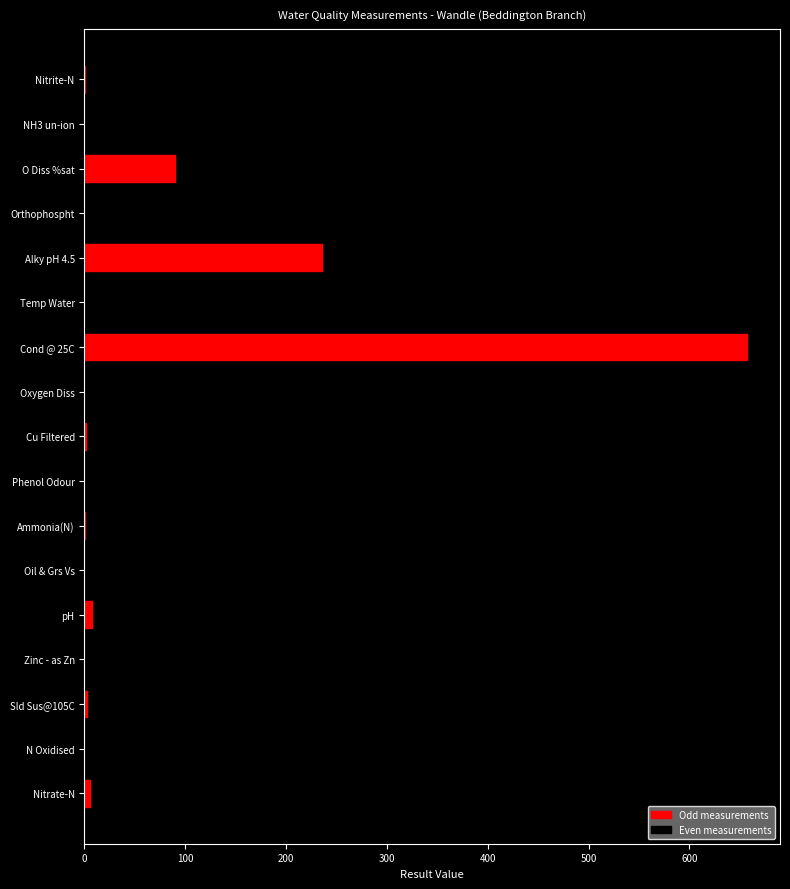

Which has a higher value, O Diss %sat or Phenol Odour?

O Diss %sat